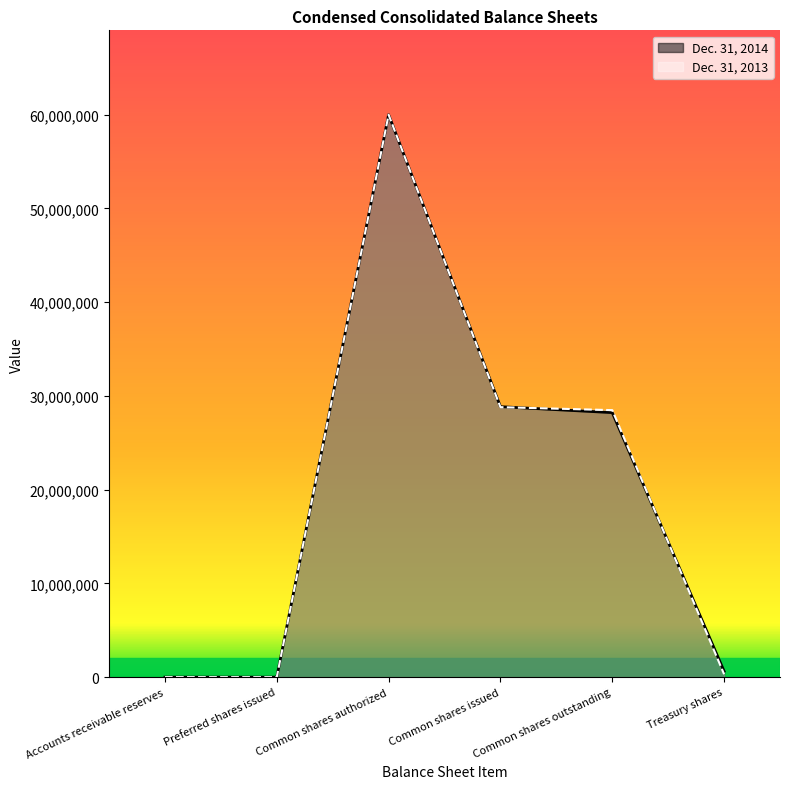

The Dec. 31, 2014 series shows 33321126 at Preferred shares issued. True or false?

False